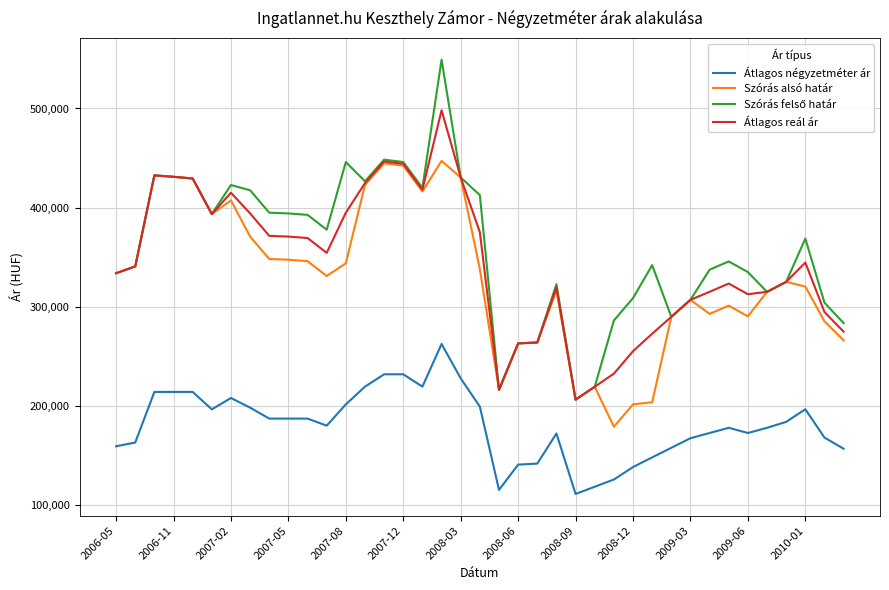

What is the smallest value displayed?

111428